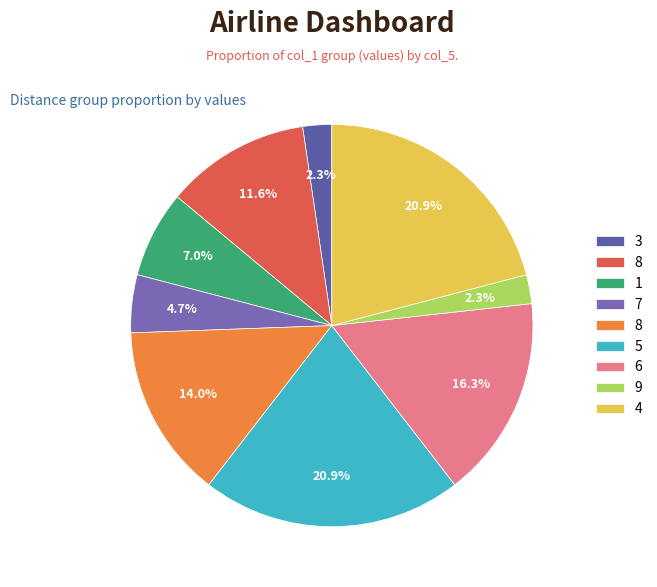

How many slices are in this pie chart?

9